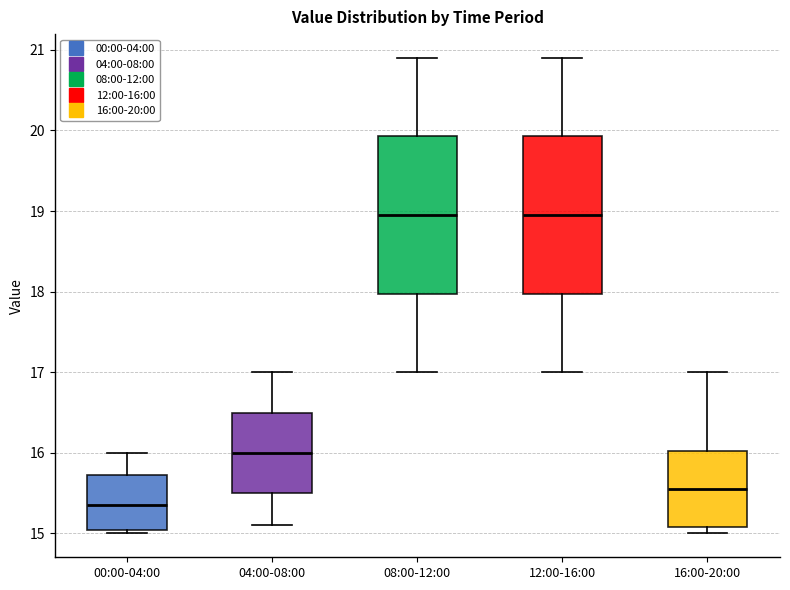

Reading left to right, read every box against the y-axis: the position of its median line, the range the box covers, and the ends of its whiskers. The values are not printed on the chart, so give them approximately, as read against the axis.

00:00-04:00: median 15.4, box 15.0 to 15.7, whiskers 15.0 (just below the box's lower edge) to 16.0
04:00-08:00: median 16.0, box 15.5 to 16.5, whiskers 15.1 to 17.0
08:00-12:00: median 19.0, box 18.0 to 19.9, whiskers 17.0 to 20.9
12:00-16:00: median 19.0, box 18.0 to 19.9, whiskers 17.0 to 20.9
16:00-20:00: median 15.6, box 15.1 to 16.0, whiskers 15.0 to 17.0